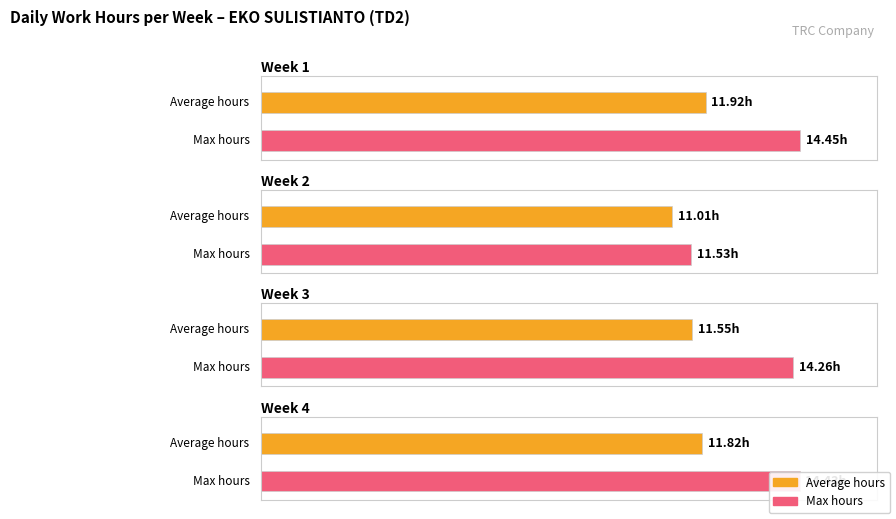

Between 5 and 20, which is larger?

20